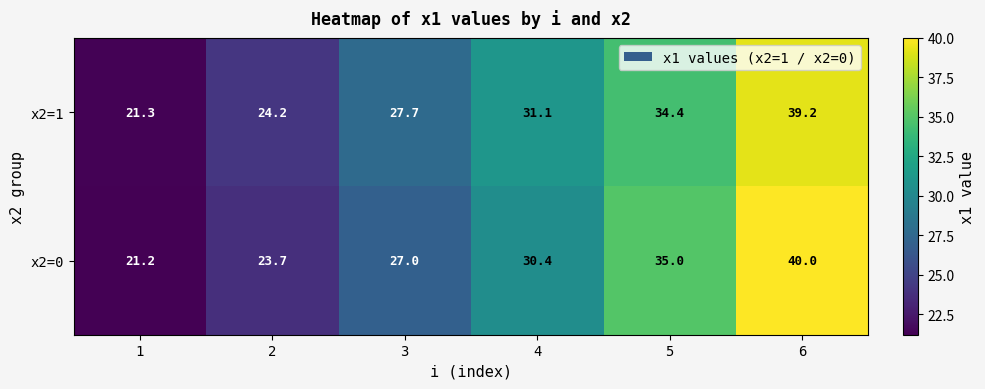

True or false: x2=1 has a value of 31.1 at 4.

True